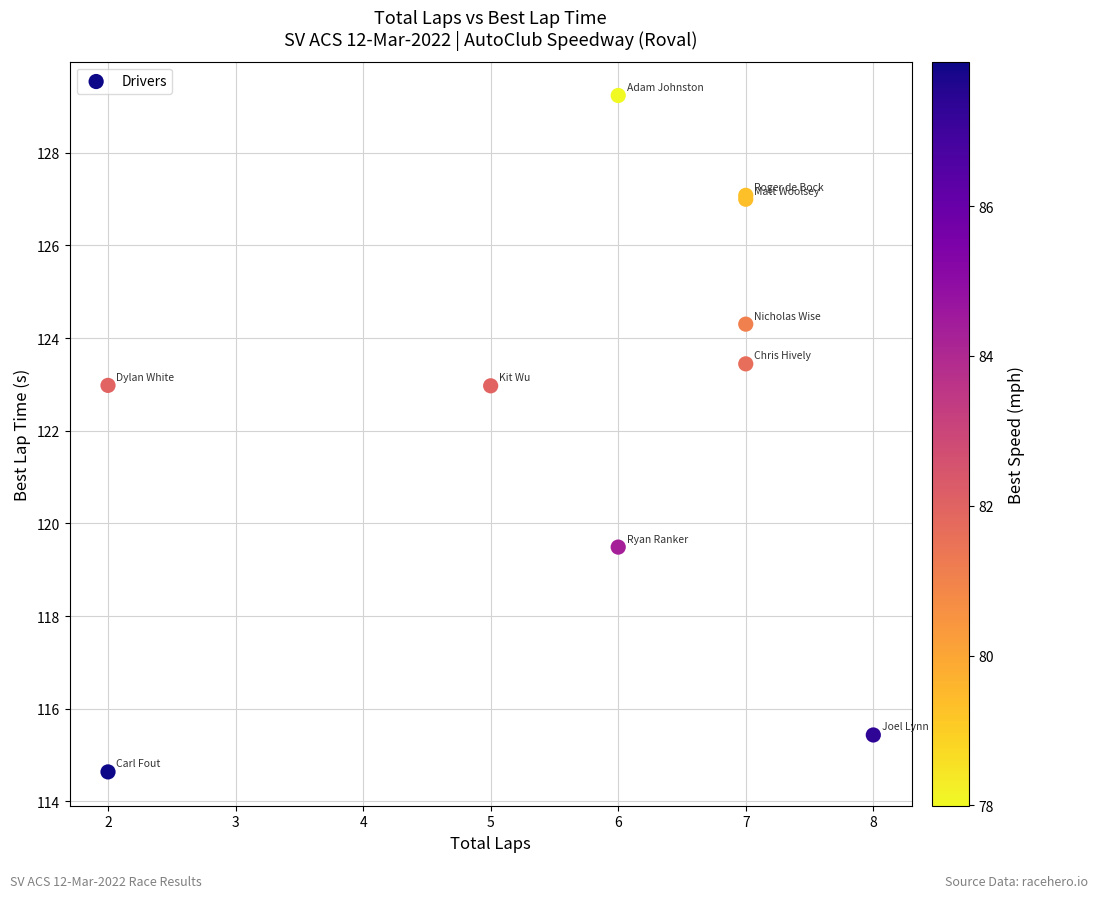

What Y value in the scatter plot is closest to 121?

119.5